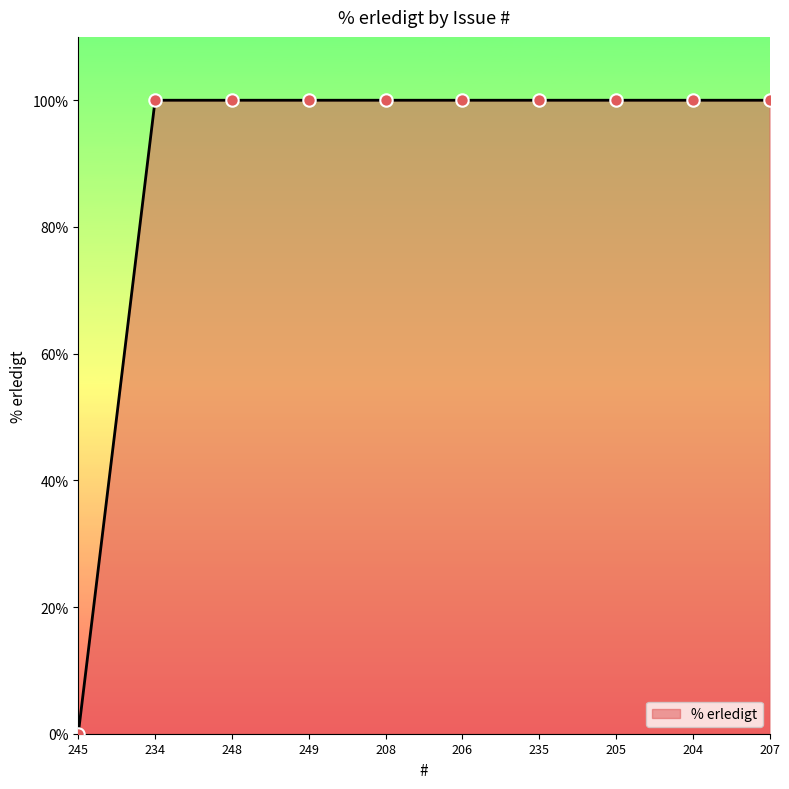

Approximately how many times larger is the value at 248 compared to 205?

1.0